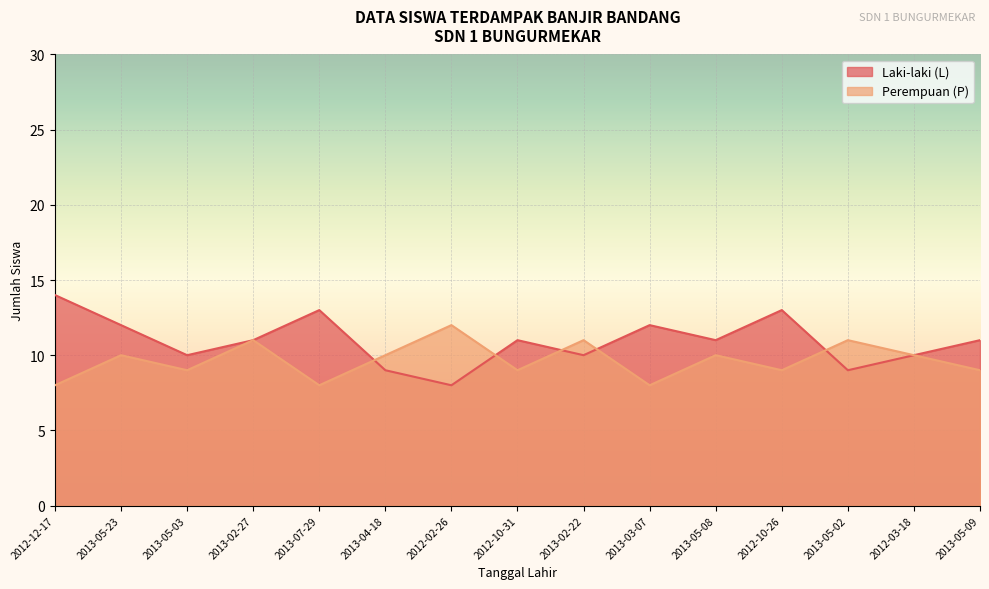

Which series has the largest total across all categories?

Laki-laki (L)